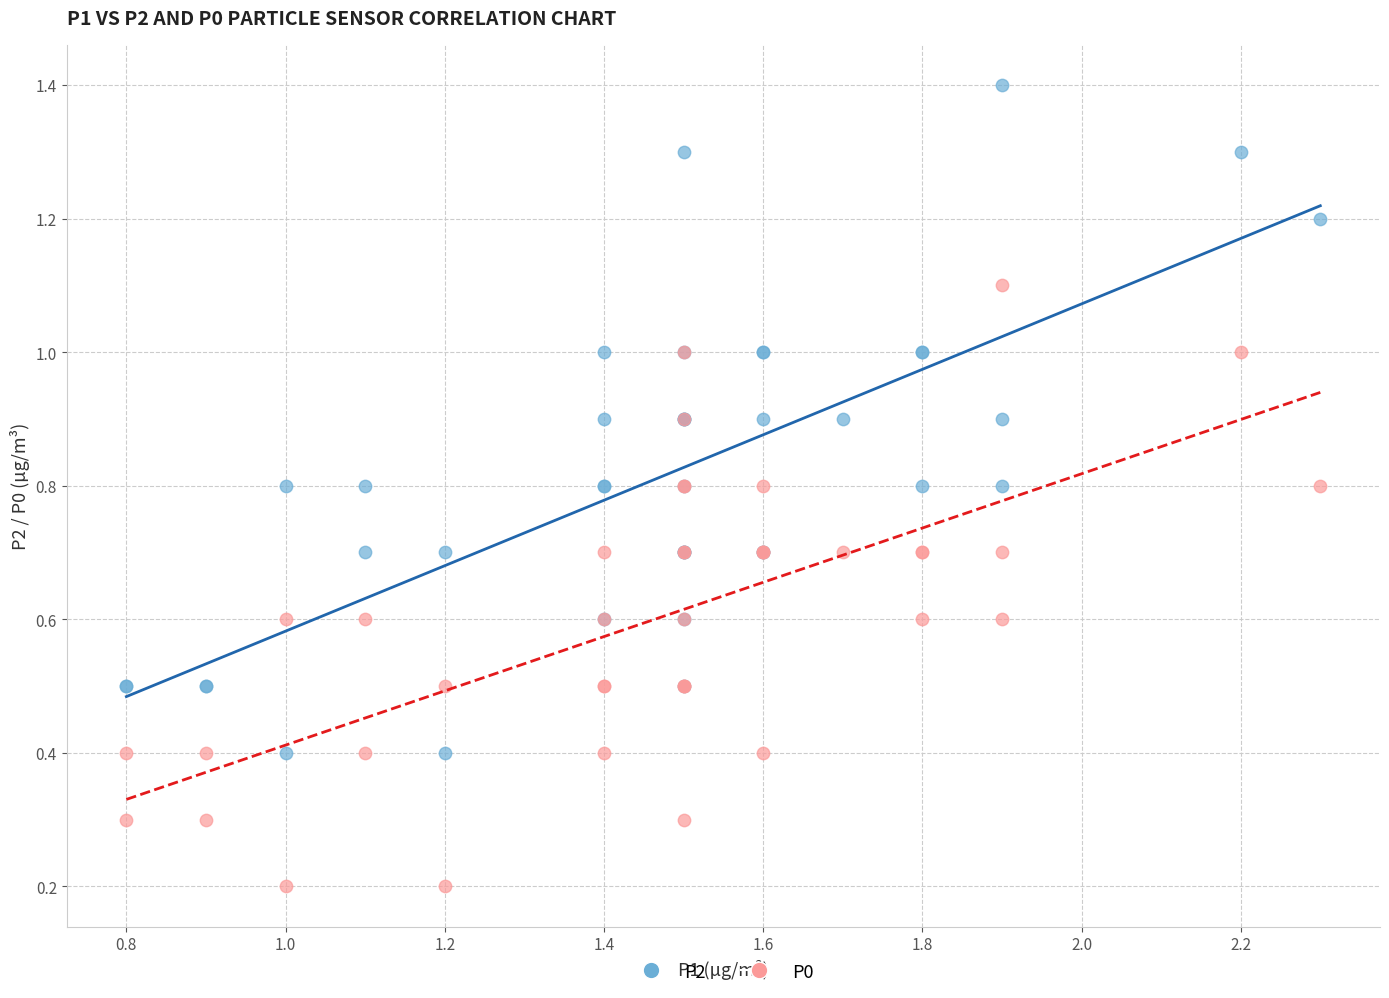

Which series has the widest spread of Y values?

P2